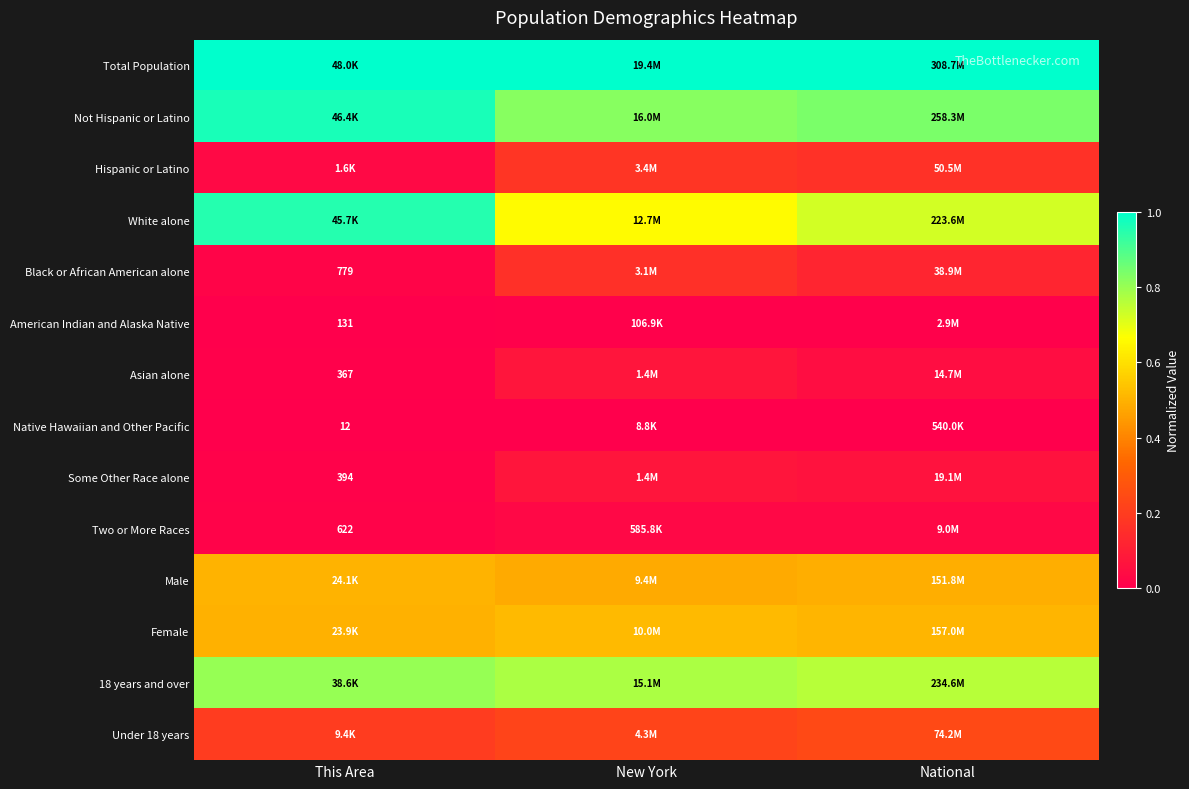

Which series changed the most between This Area and New York?

White alone